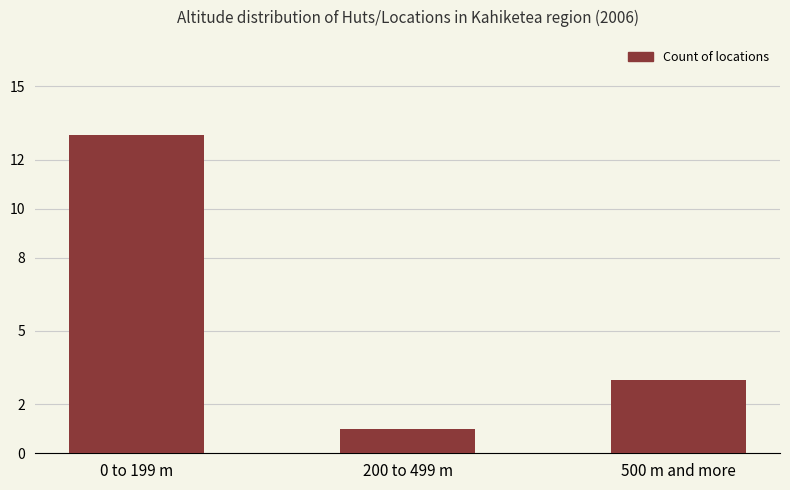

What is the value of the 2nd bar from the left?

1